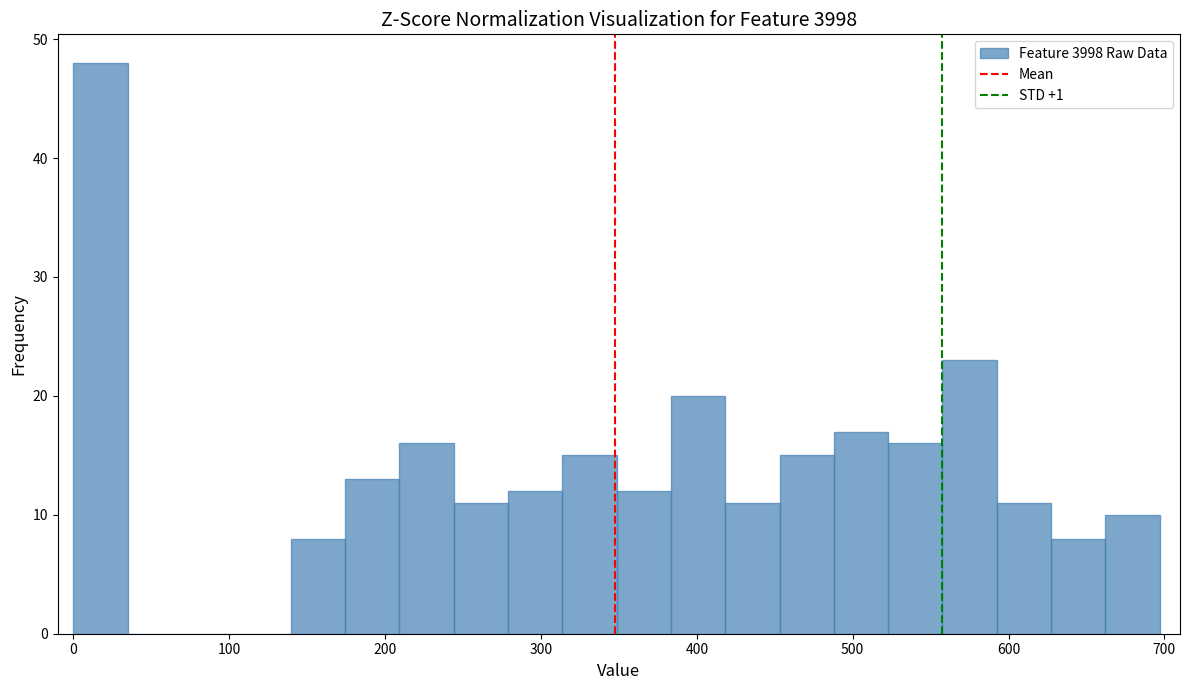

Around what value on the x-axis is the tallest bar? Give the approximate position of its centre, as read against the axis.

20